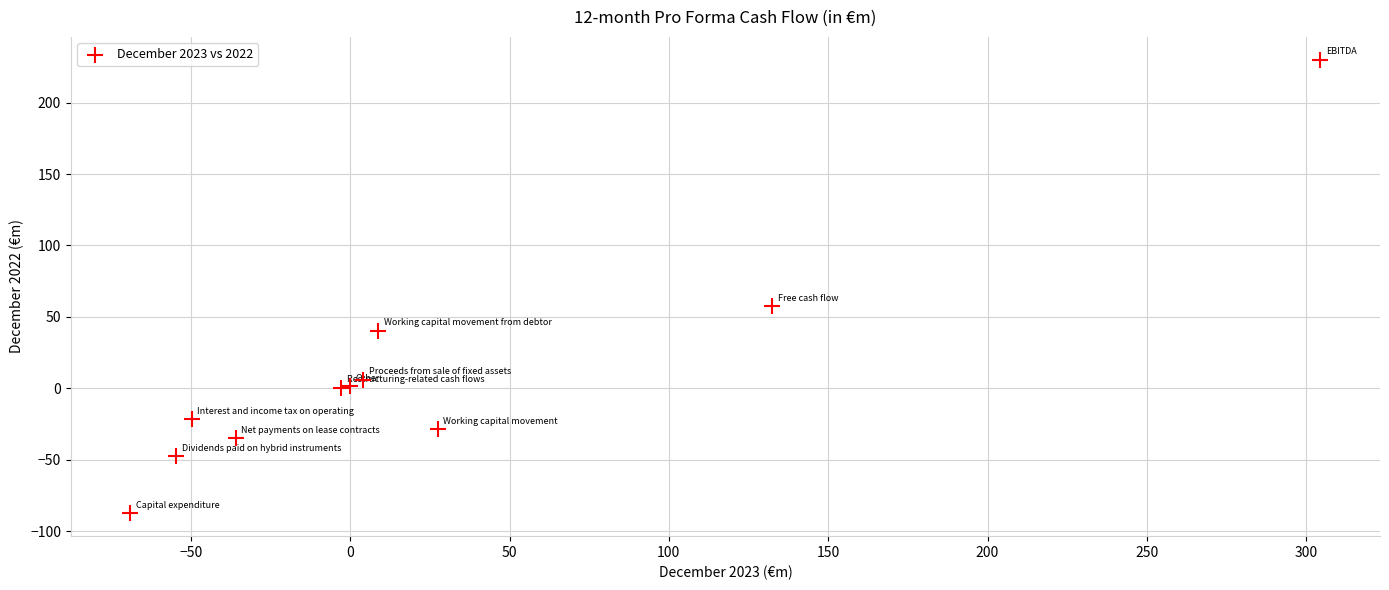

What Y value in the scatter plot is closest to 71?

57.3